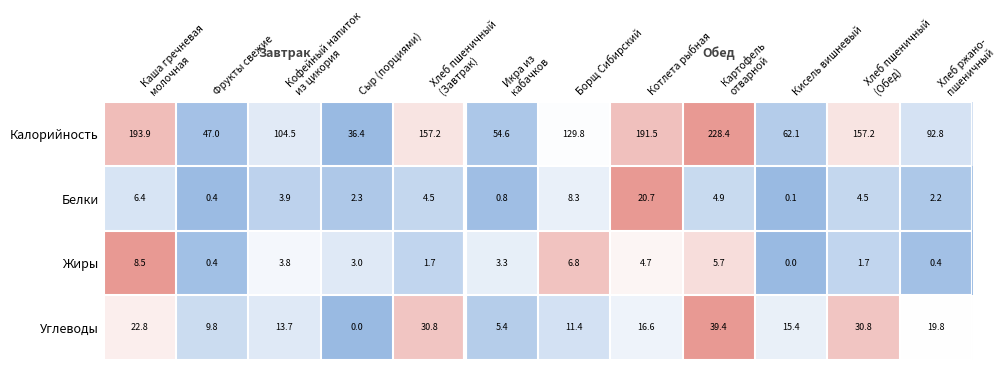

The Углеводы series shows 0.0 at Сыр (порциями). True or false?

True